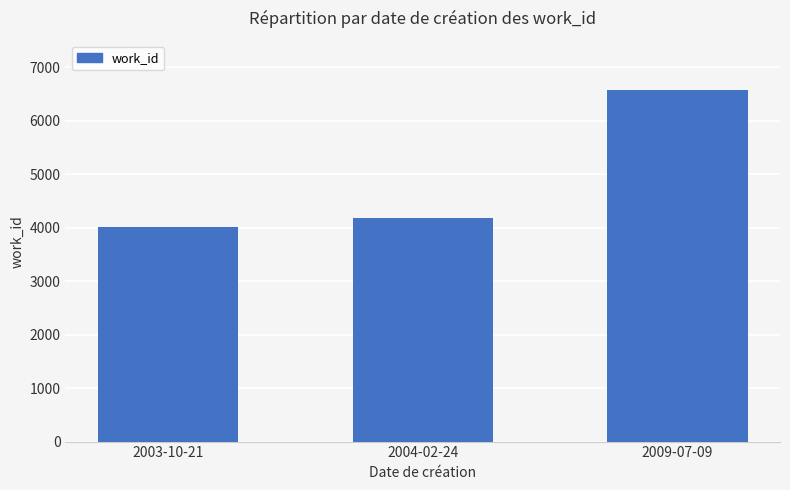

How many series are shown in this chart?

1